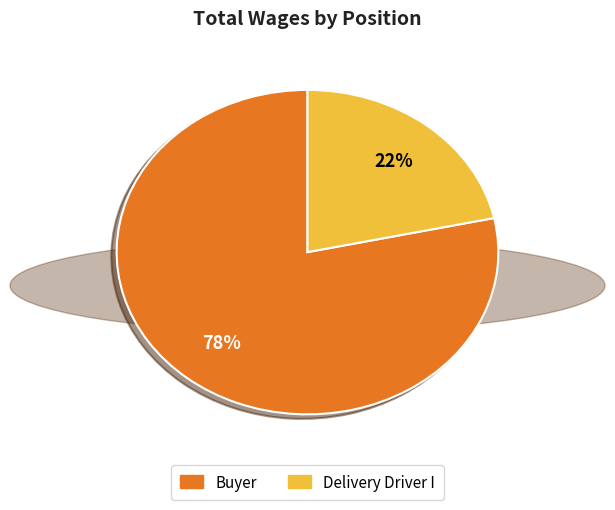

What percentage is the Delivery Driver I slice, to the nearest percent?

22%